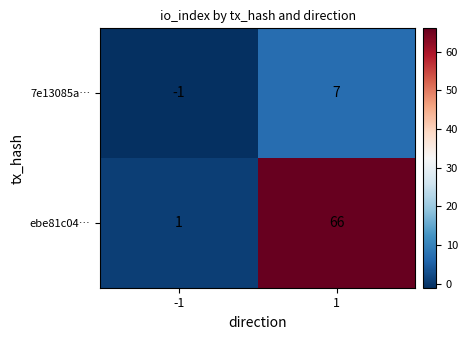

What is the approximate value of ebe81c04… at 1, to the nearest 5?

65